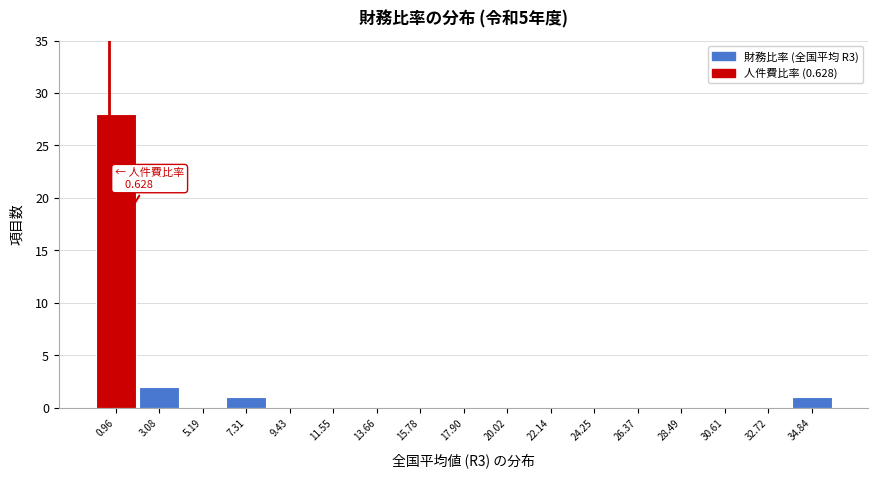

Which range on the x-axis has the tallest bar?

0.0 to 2.0